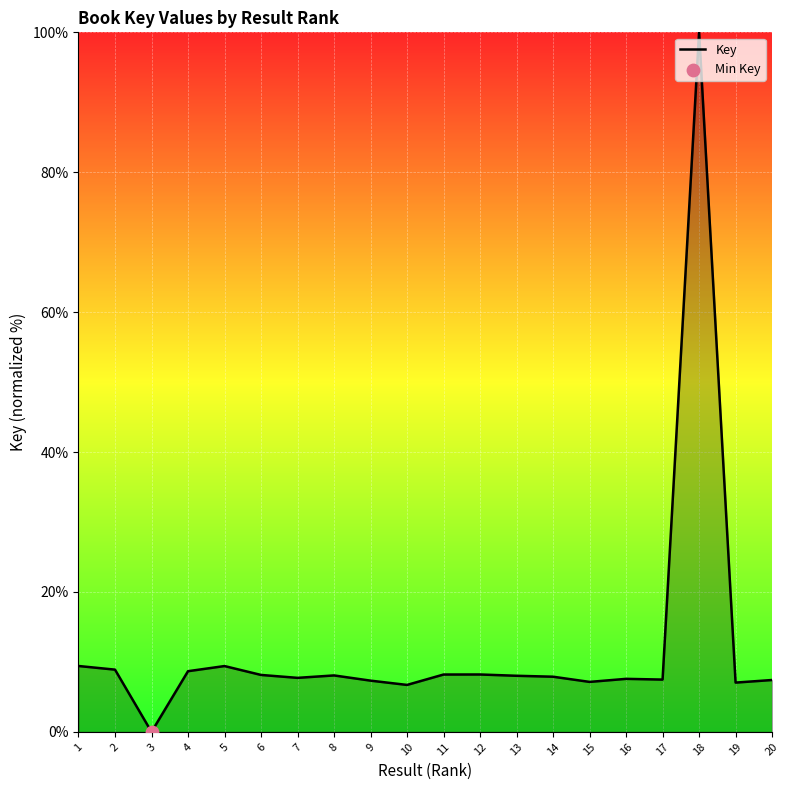

What is the change in value from 7 to 11?

+0.5